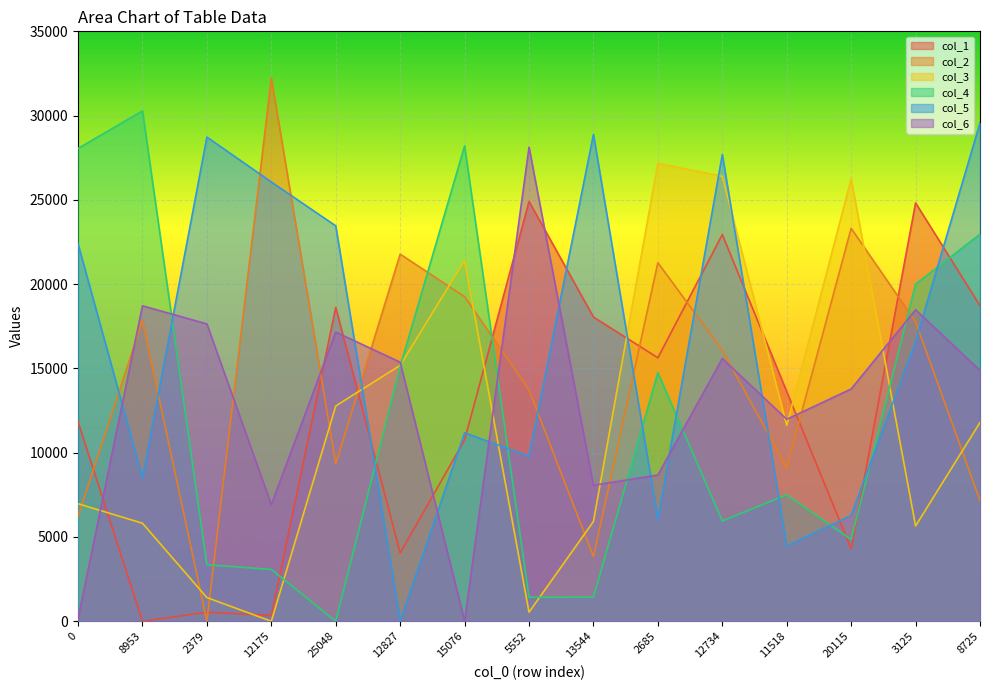

At which category does col_1 reach its first local valley?

8953